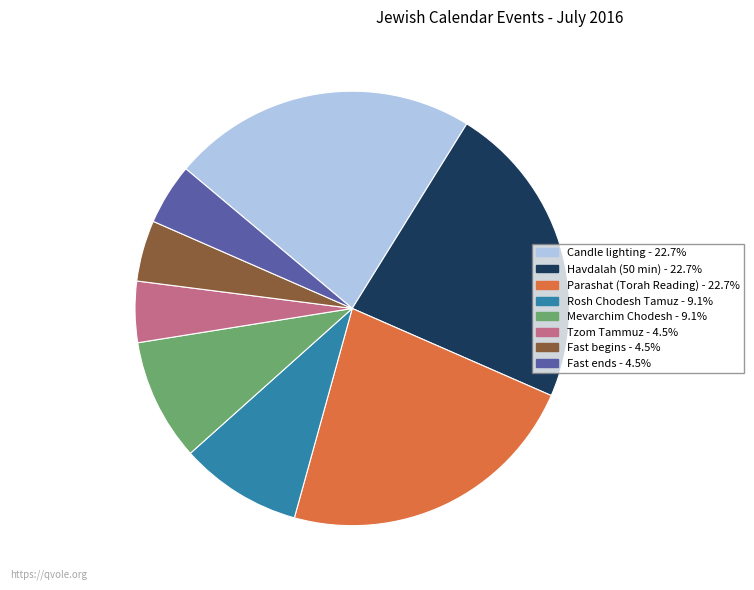

Is there any slice that represents more than half of the pie?

No